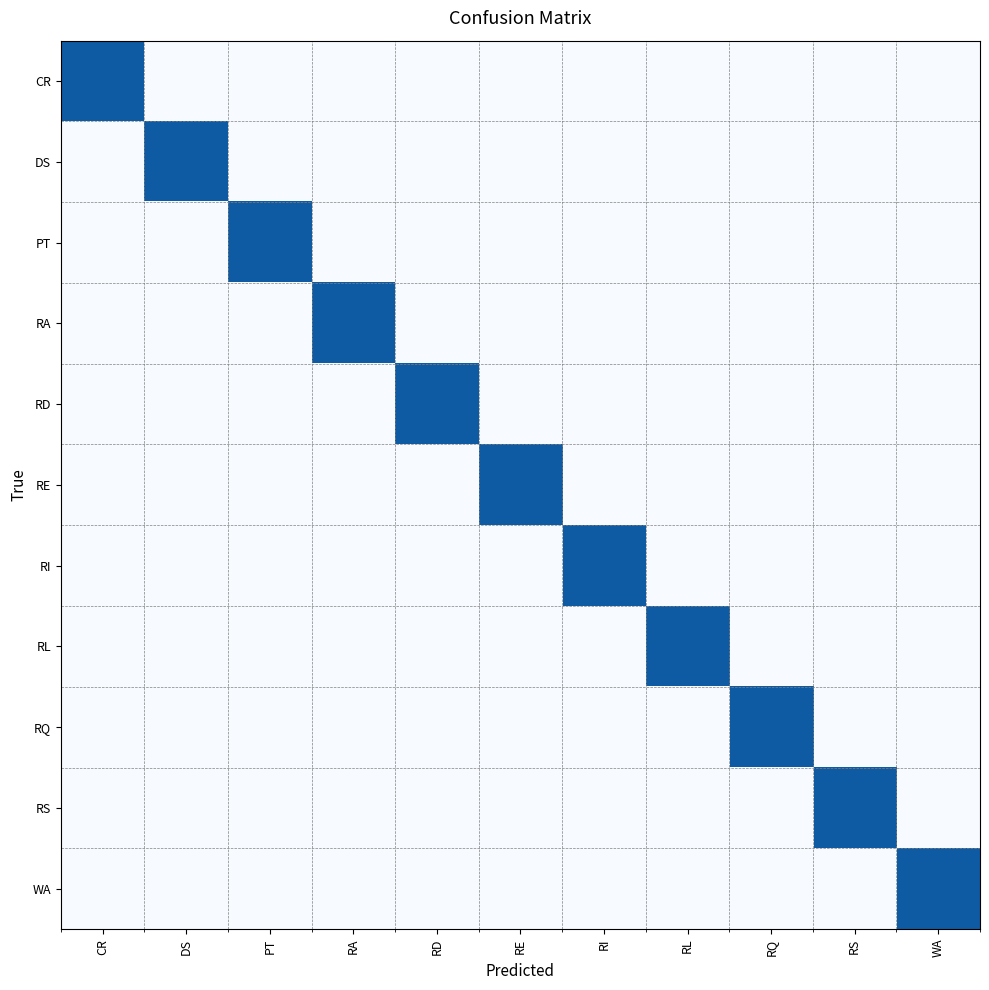

How many categories are shown in the chart?

11